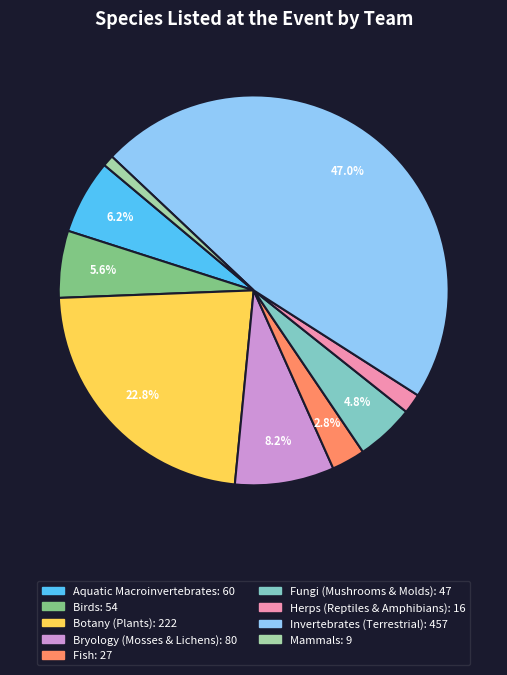

Which slice is the largest?

Invertebrates (Terrestrial)